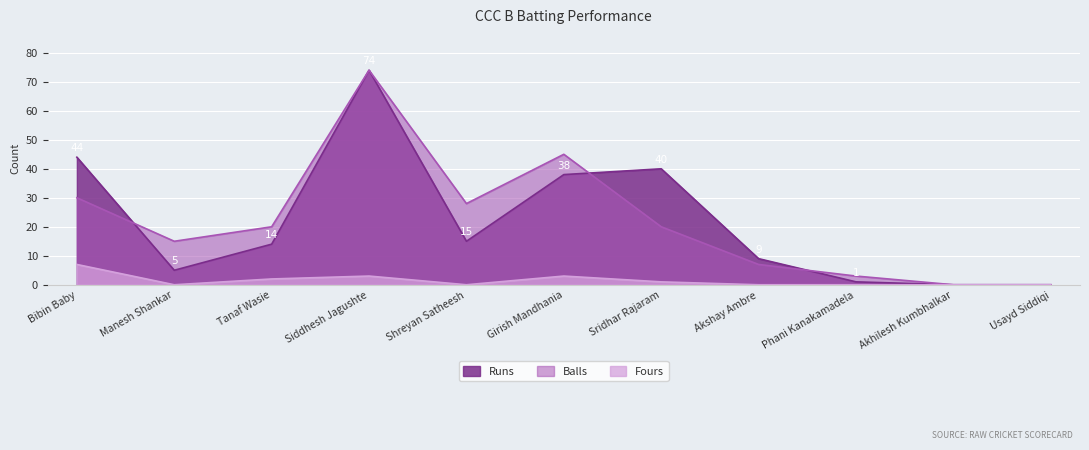

How many values in the Runs series exceed 14?

5